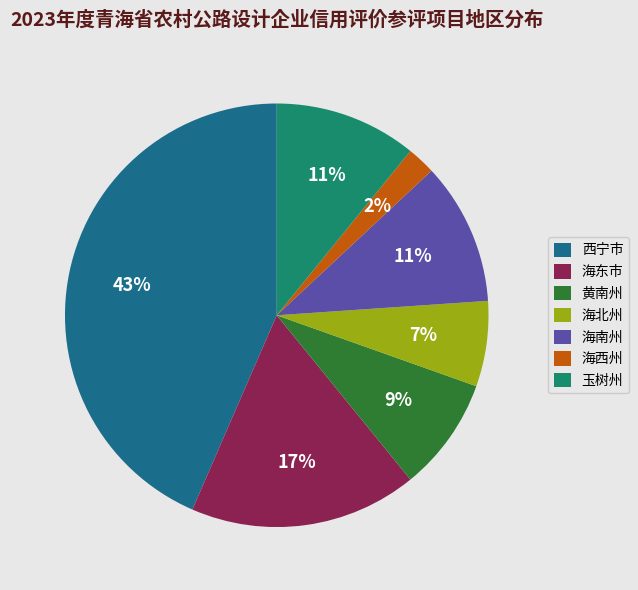

True or false: 海东市 accounts for 17% of the total.

True